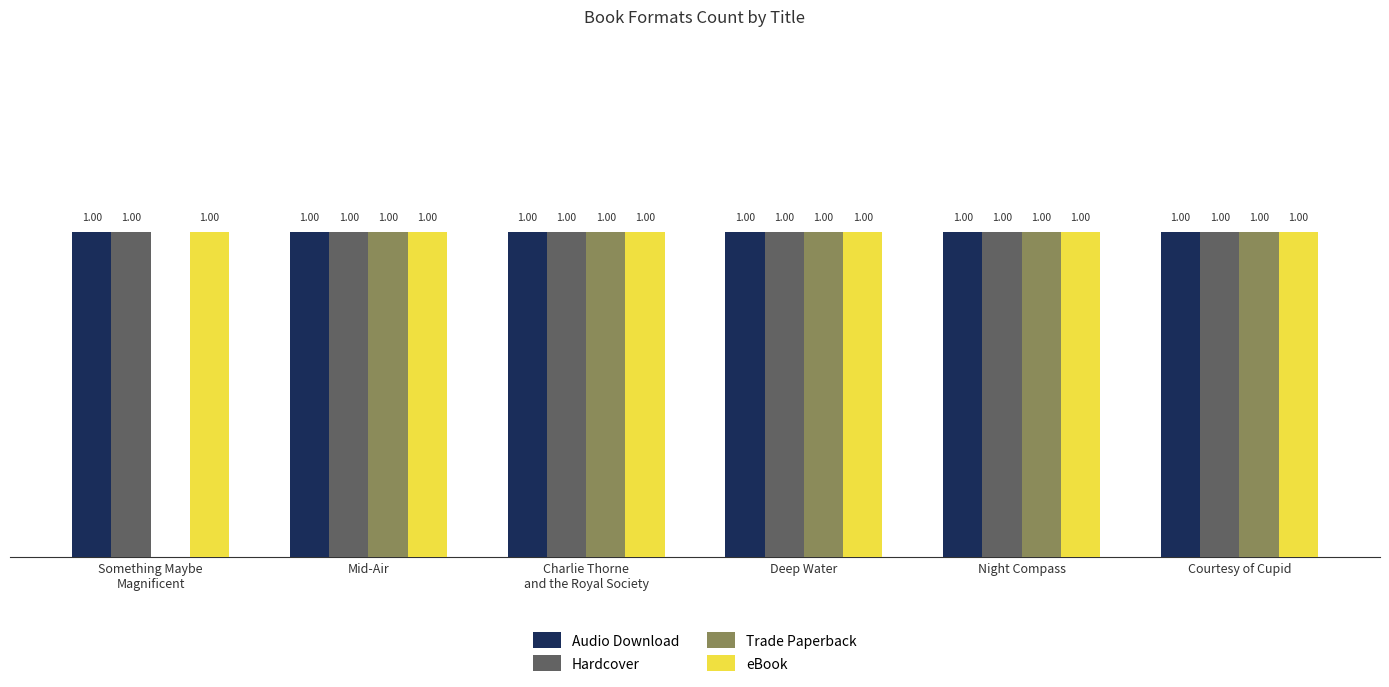

Does the chart contain stacked bars?

No